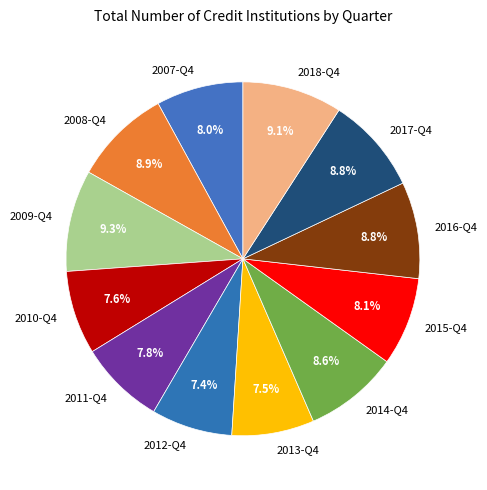

To the nearest percent, what is the combined percentage of 2014-Q4 and 2012-Q4?

16%